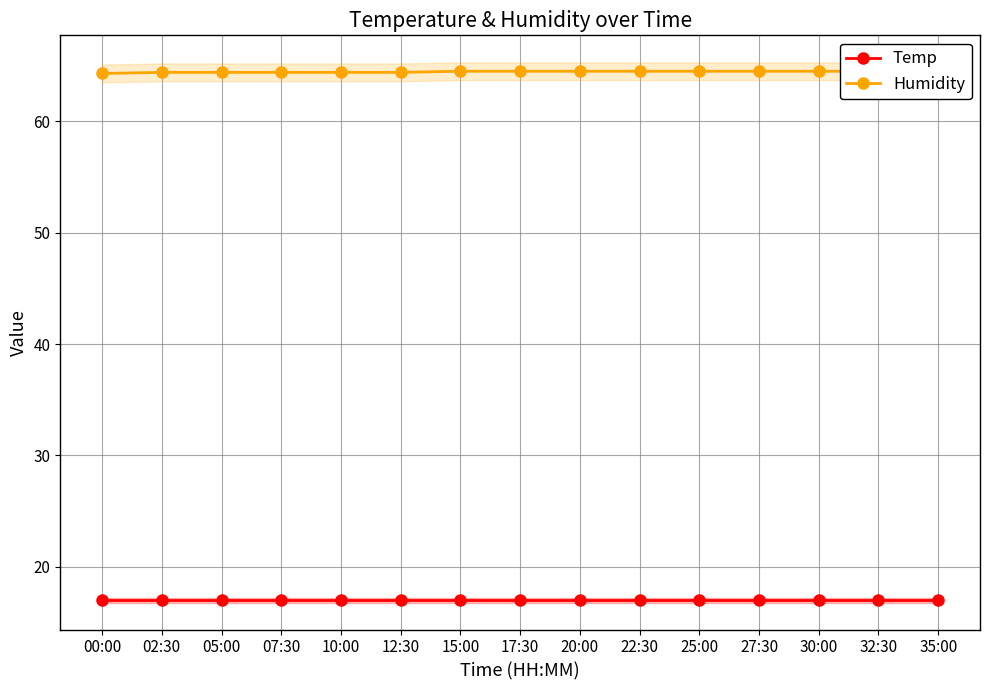

Between 17:30 and 22:30, which is larger?

17:30